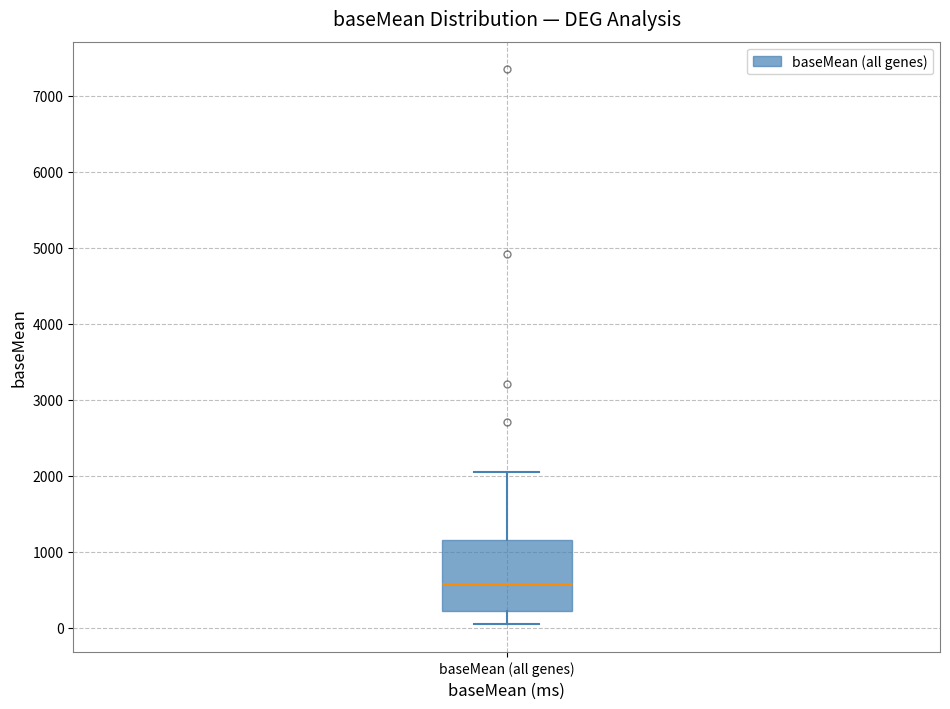

Transcribe this box plot: give where the median line is, the range the box spans, and where the two whiskers end, as read against the y-axis. The values are not printed on the chart, so give them approximately, as read against the axis.

median 600, box 200 to 1100, whiskers 0 to 2100